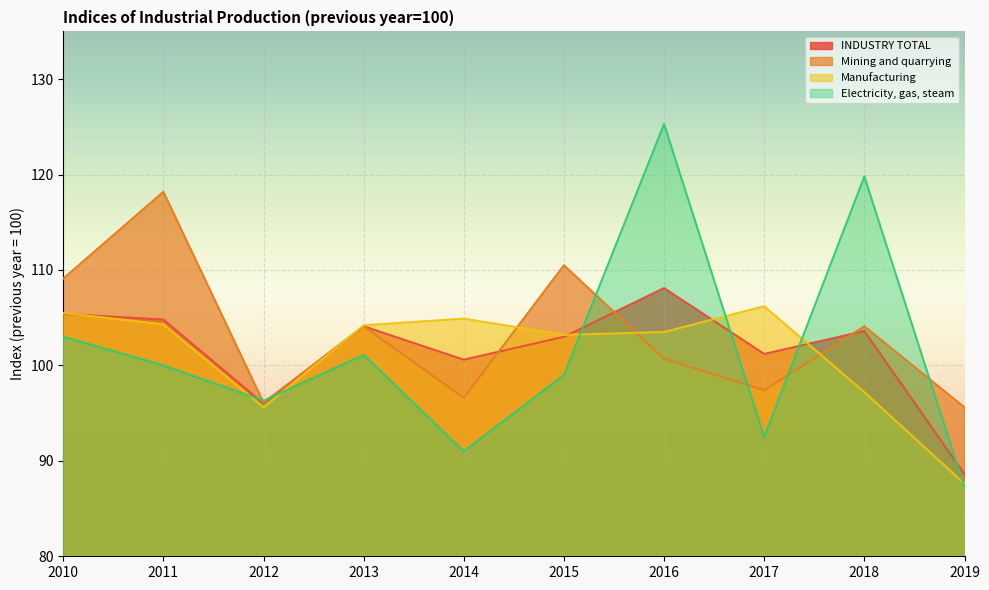

Is the value of Mining and quarrying at 2014 greater than the value of Electricity, gas, steam at 2012?

Yes